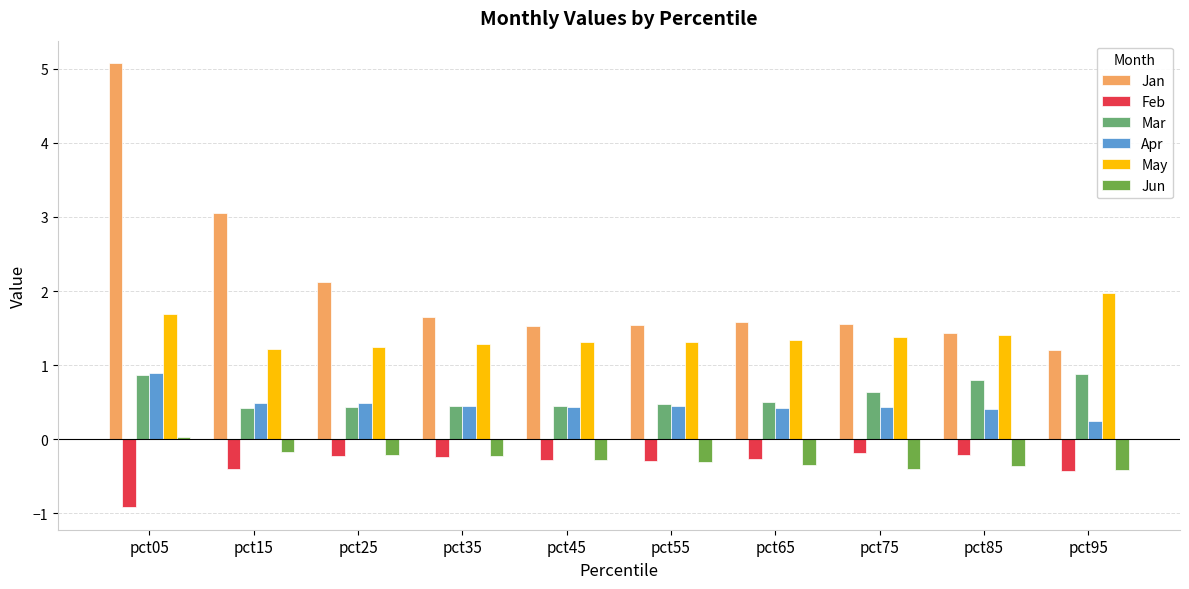

What is the difference between the highest and lowest values at pct15?

3.5